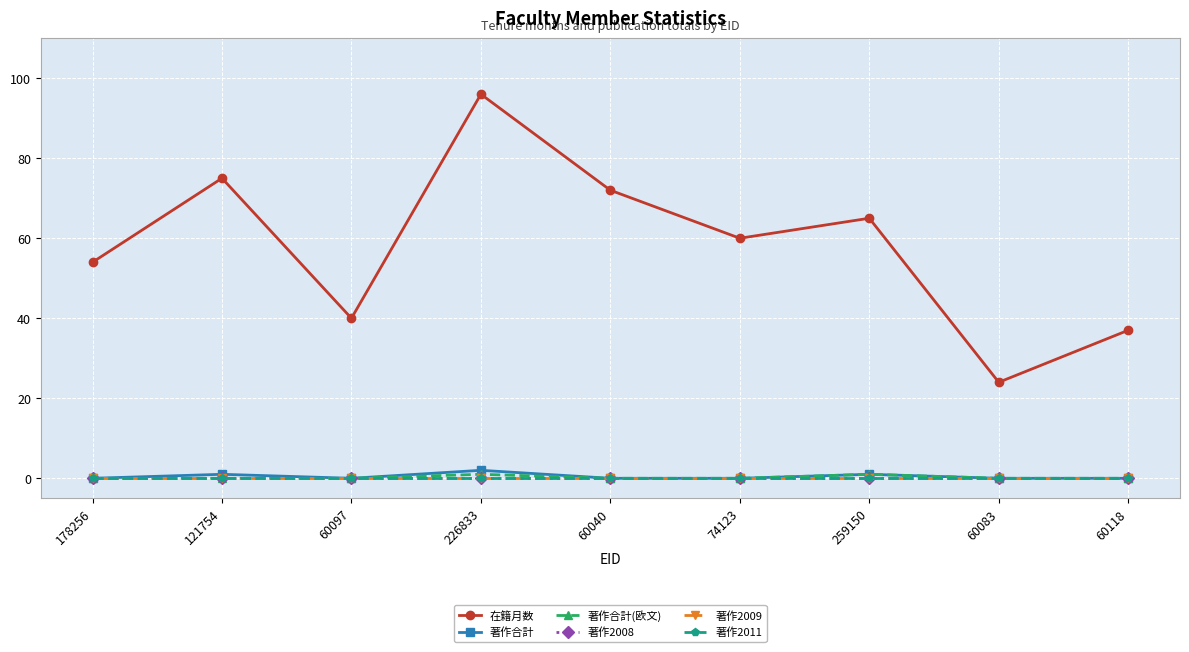

True or false: 著作合計 and 著作2008 intersect in this chart.

False